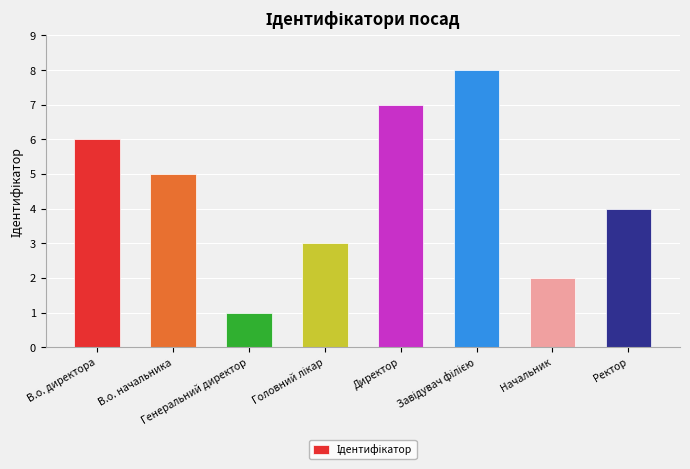

What is the sum of the values at Директор and Ректор?

11